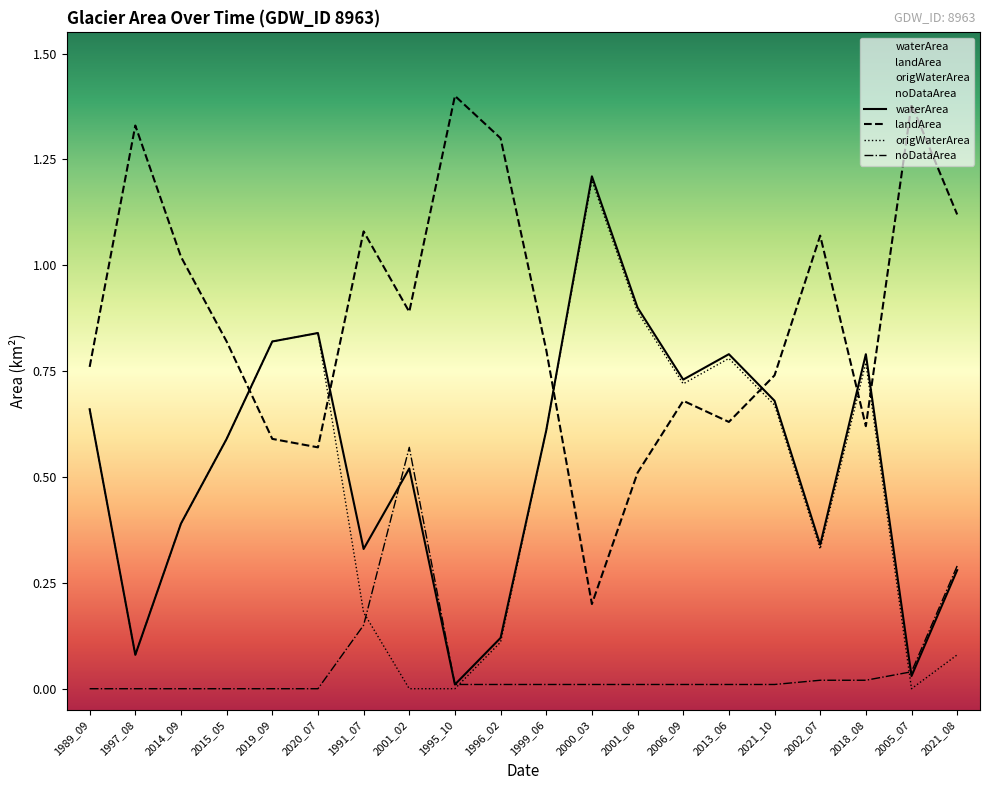

How many lines are shown in the chart?

4